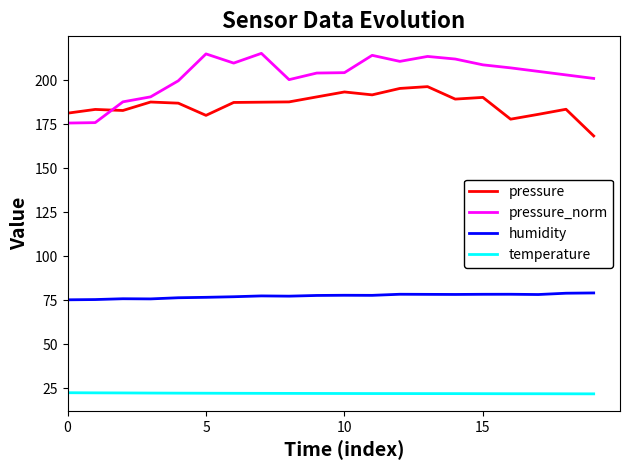

Which series has the largest total across all categories?

pressure_norm